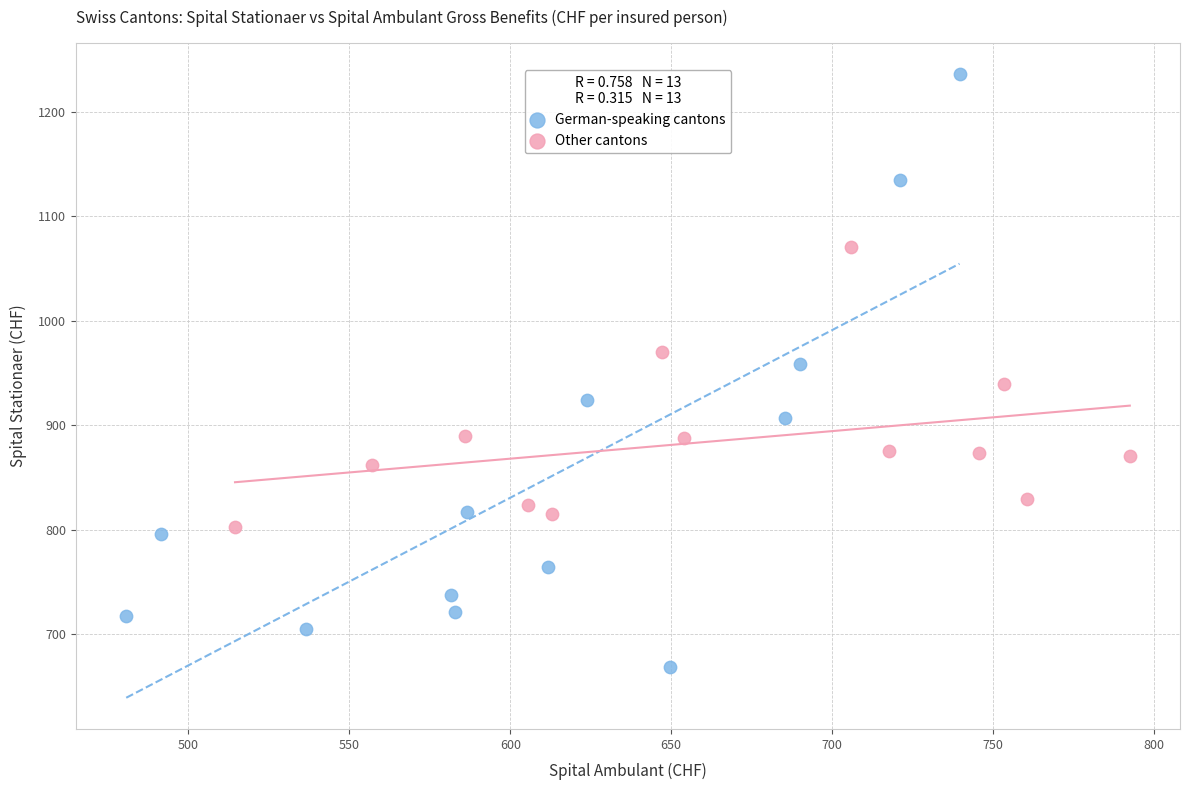

Which series reaches the minimum Y coordinate?

German-speaking cantons